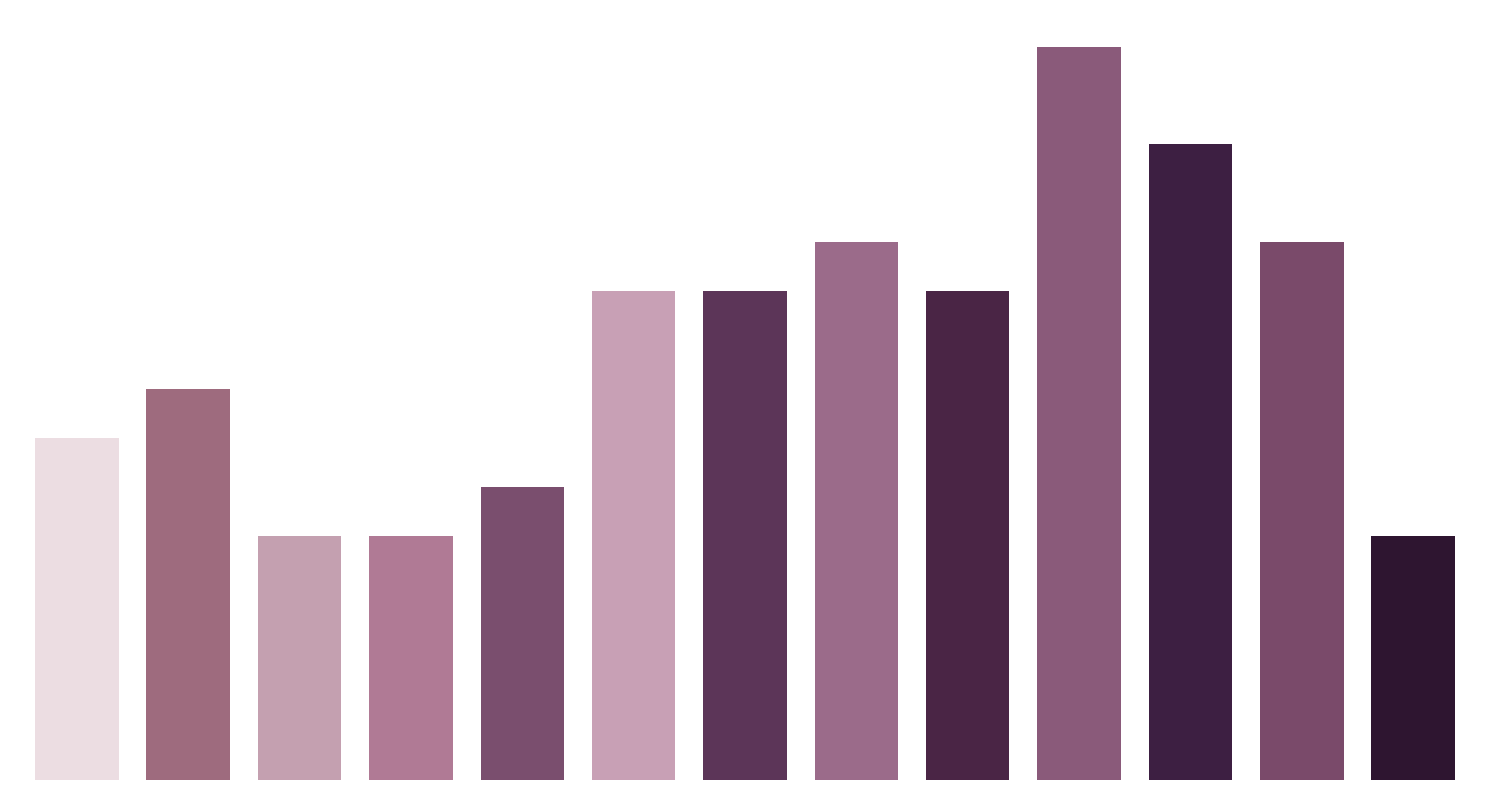

Are the bars horizontal?

No